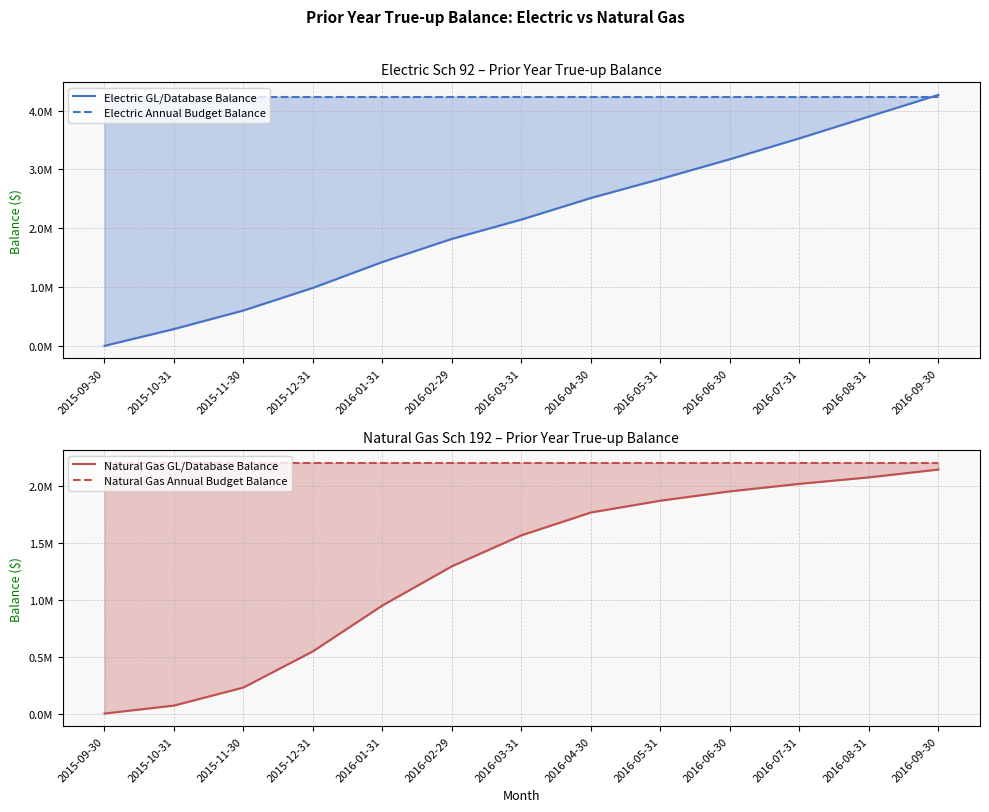

How many categories are shown in the chart?

13